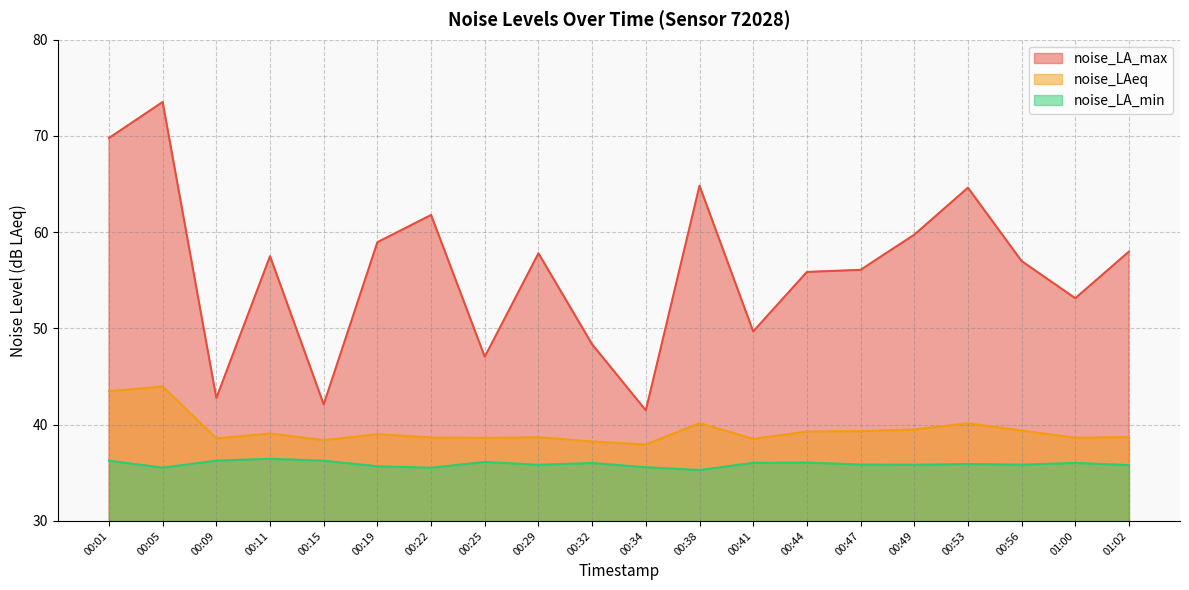

What is the total value across all series at 00:15?

116.8